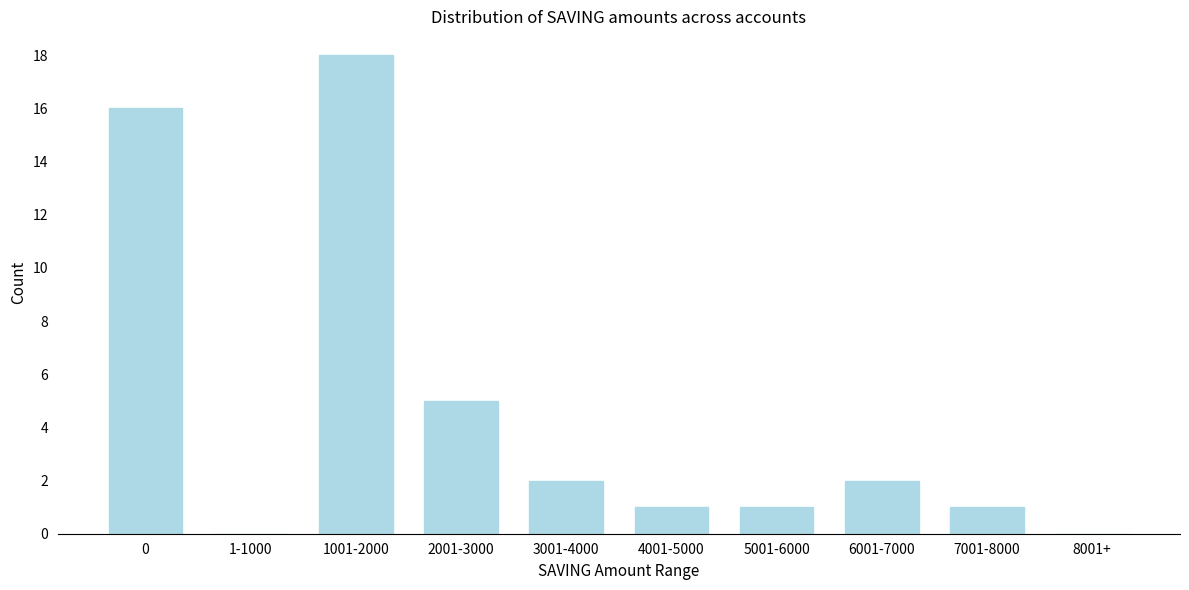

Reading left to right, transcribe all the data shown in this chart.

0=16	1-1000=0	1001-2000=18	2001-3000=5	3001-4000=2	4001-5000=1	5001-6000=1	6001-7000=2	7001-8000=1	8001+=0